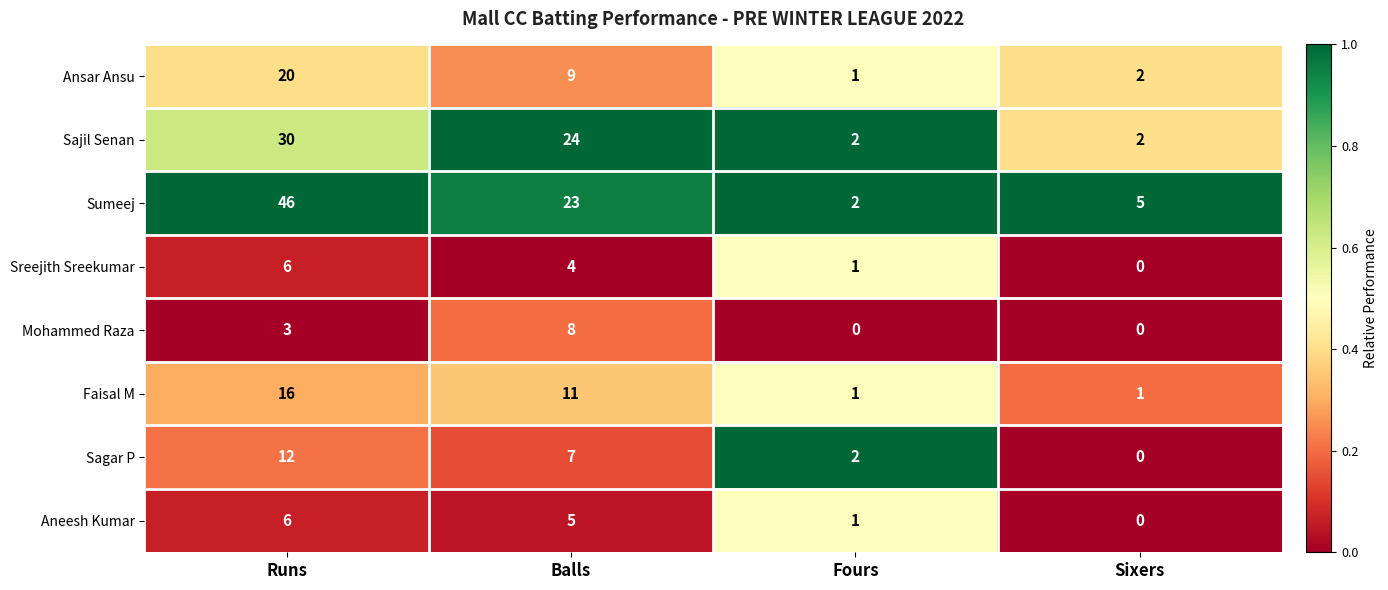

What is the spread (max minus min) of values at Sixers?

5